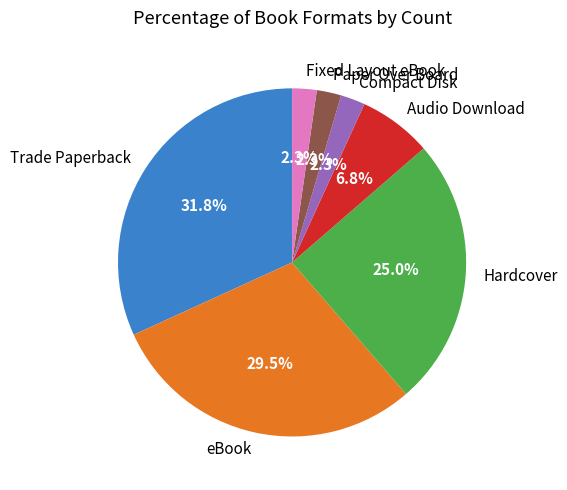

Is Trade Paperback the majority of the pie?

No